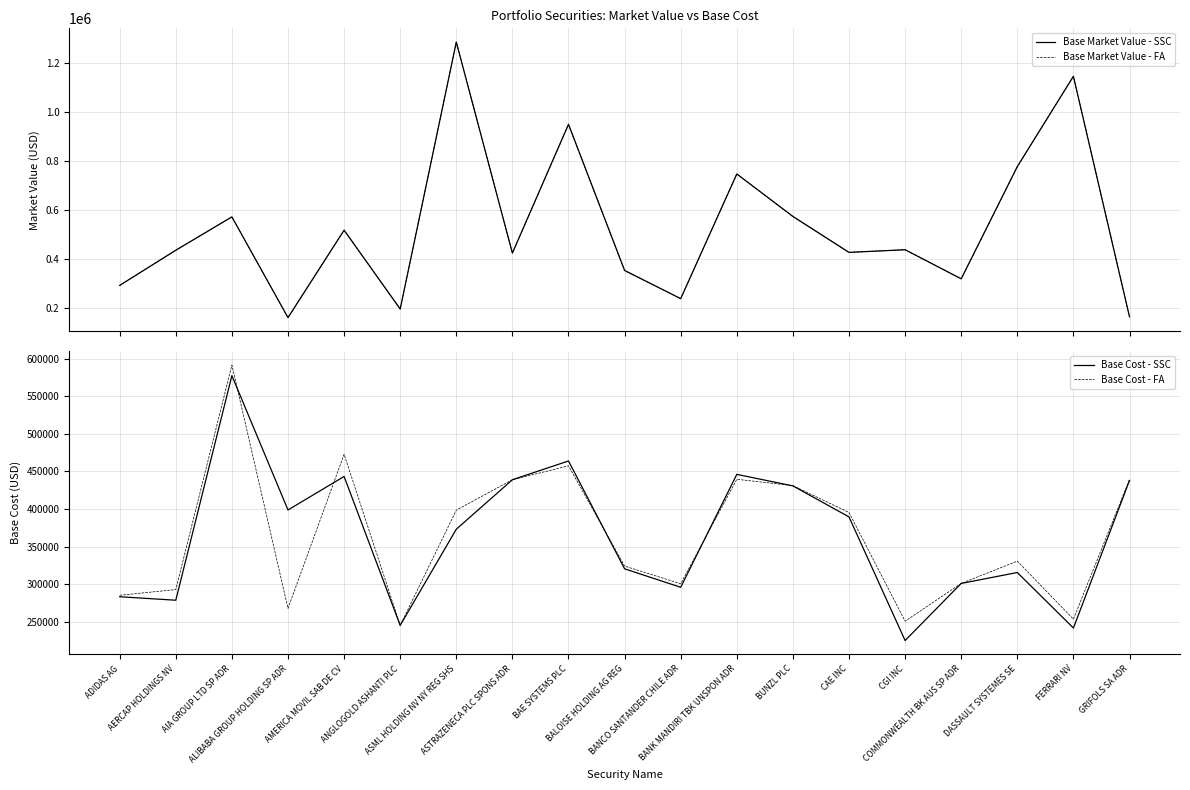

Is the value of Base Cost - FA at BUNZL PLC greater than the value of Base Market Value - FA at BALOISE HOLDING AG REG?

Yes